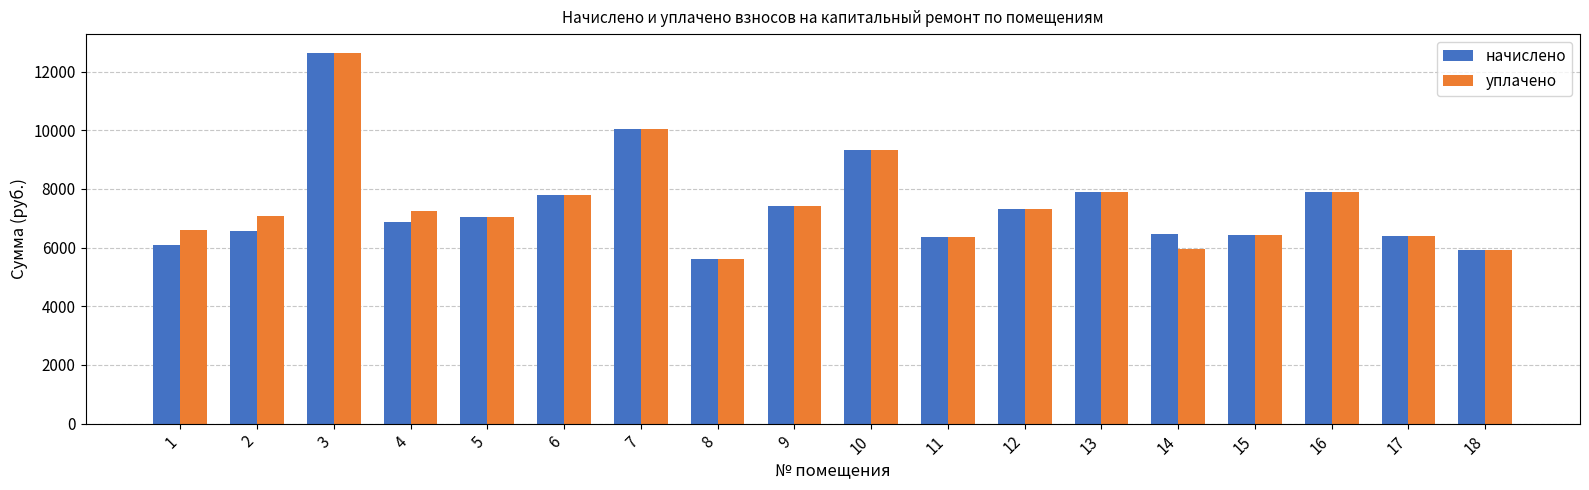

What is the difference between the maximum and minimum values in the начислено series?

7042.3